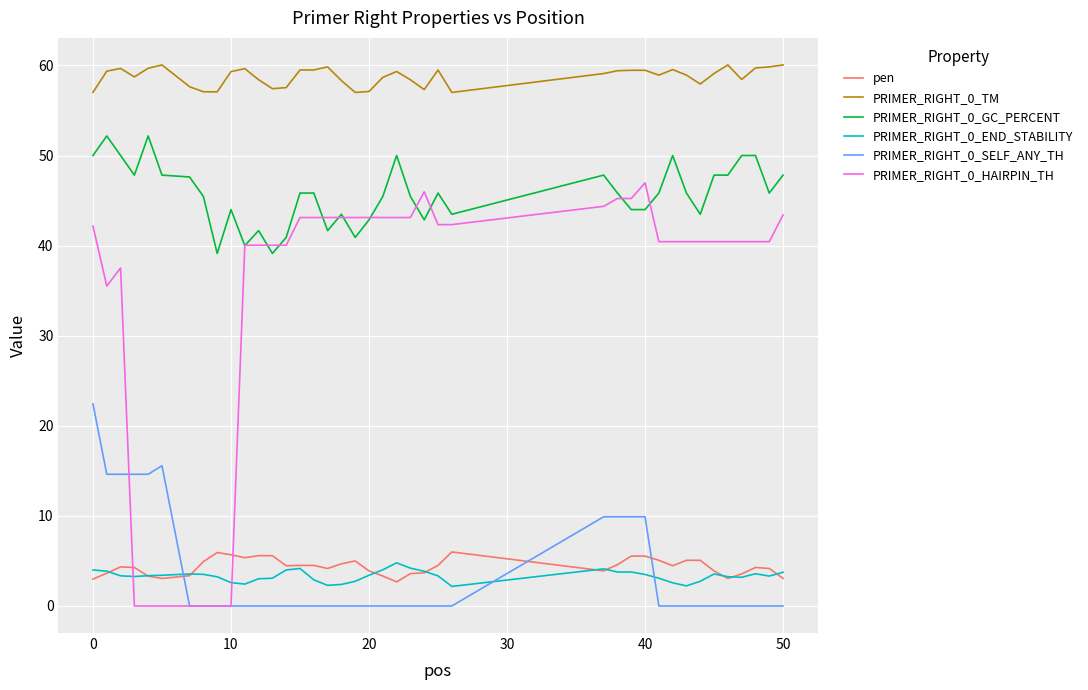

Which series has the largest total across all categories?

PRIMER_RIGHT_0_TM